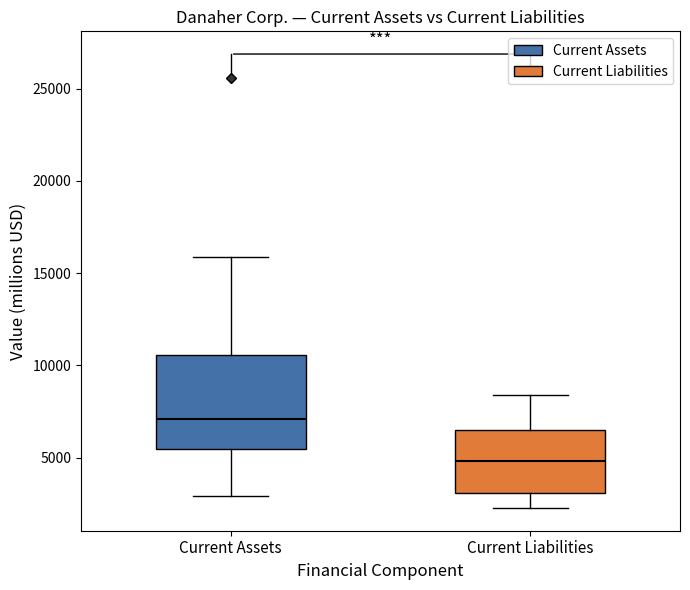

Which box is the tallest, from its lower edge to its upper edge?

Current Assets